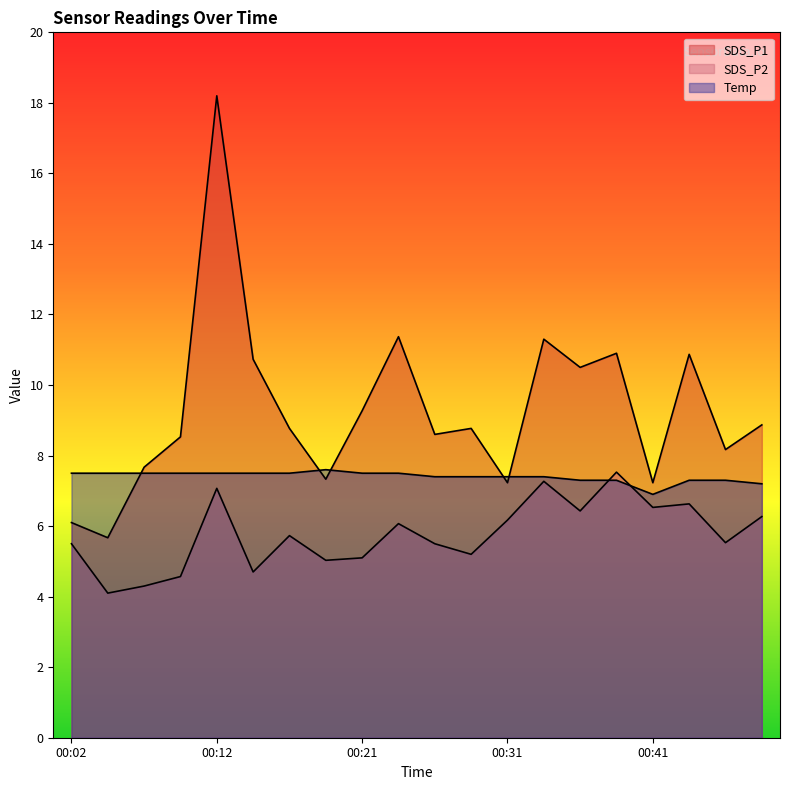

Count the number of data series in this chart.

3